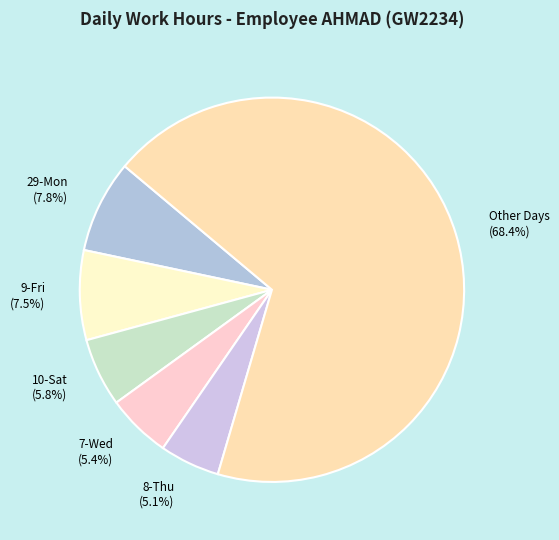

What is the largest slice in the pie chart?

Other Days